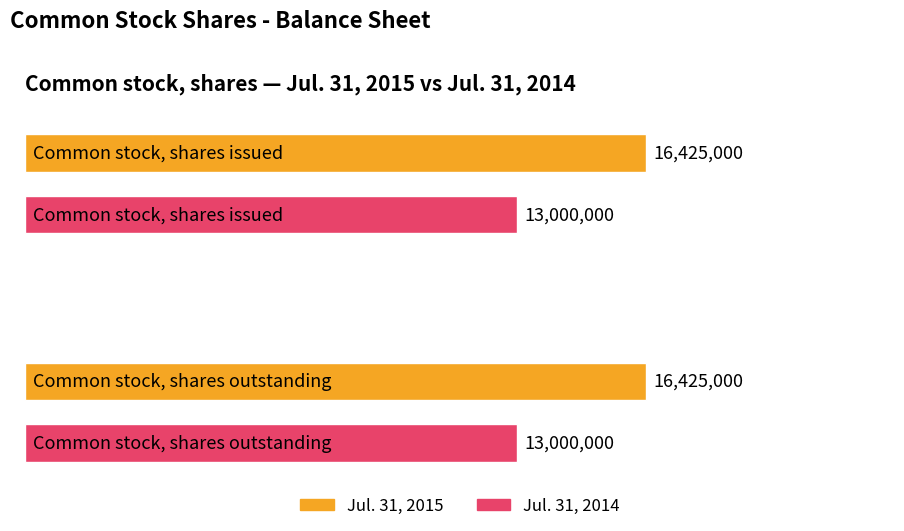

What is the total value across all series at Common stock, shares outstanding?

29425000